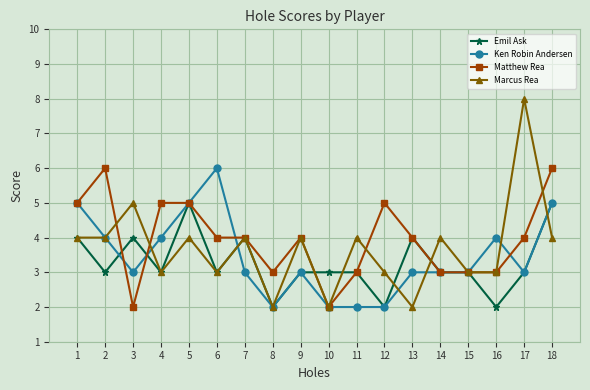

Is the value of Marcus Rea at 1 greater than the value of Matthew Rea at 4?

No